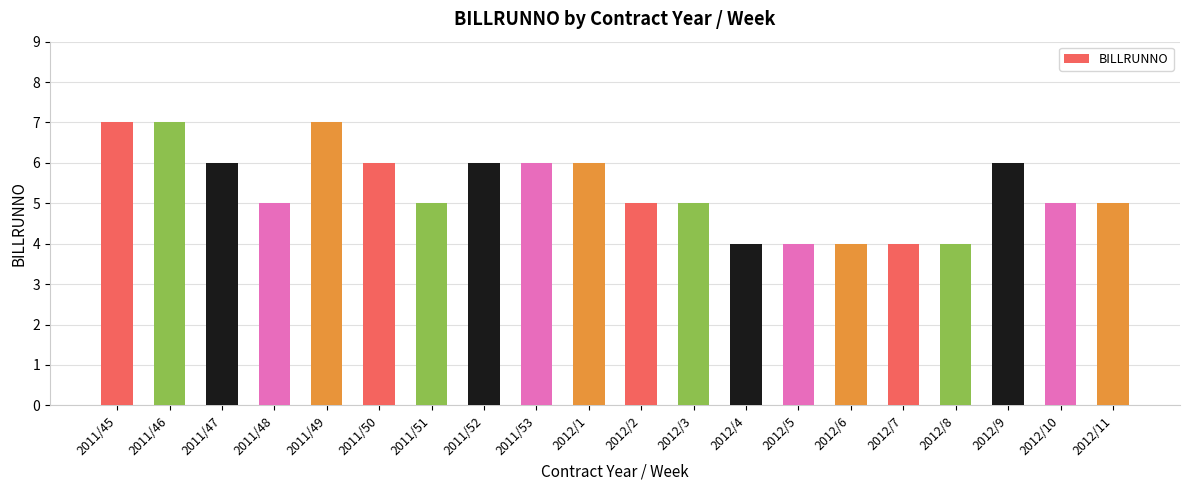

Reading left to right, extract all data points from this chart.

7	7	6	5	7	6	5	6	6	6	5	5	4	4	4	4	4	6	5	5